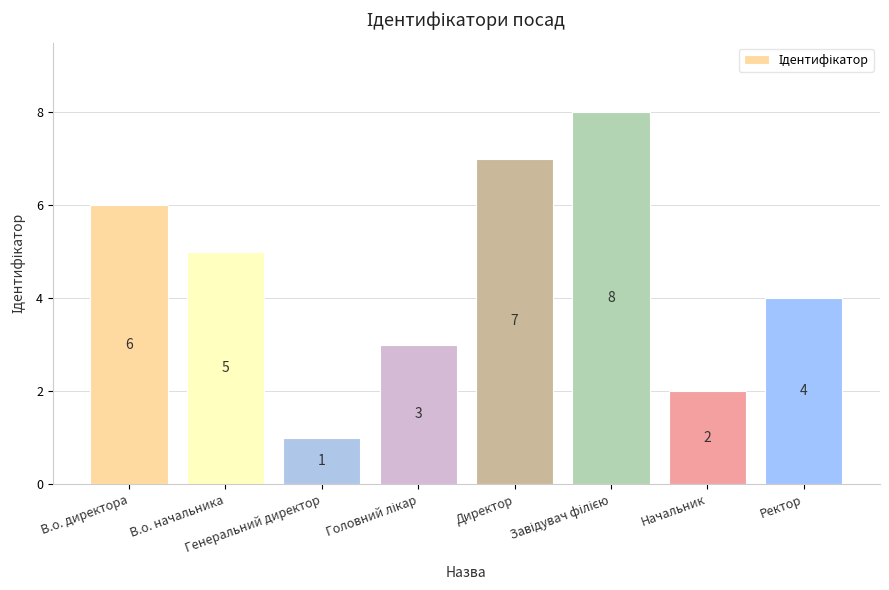

How many distinct data groups are displayed?

1